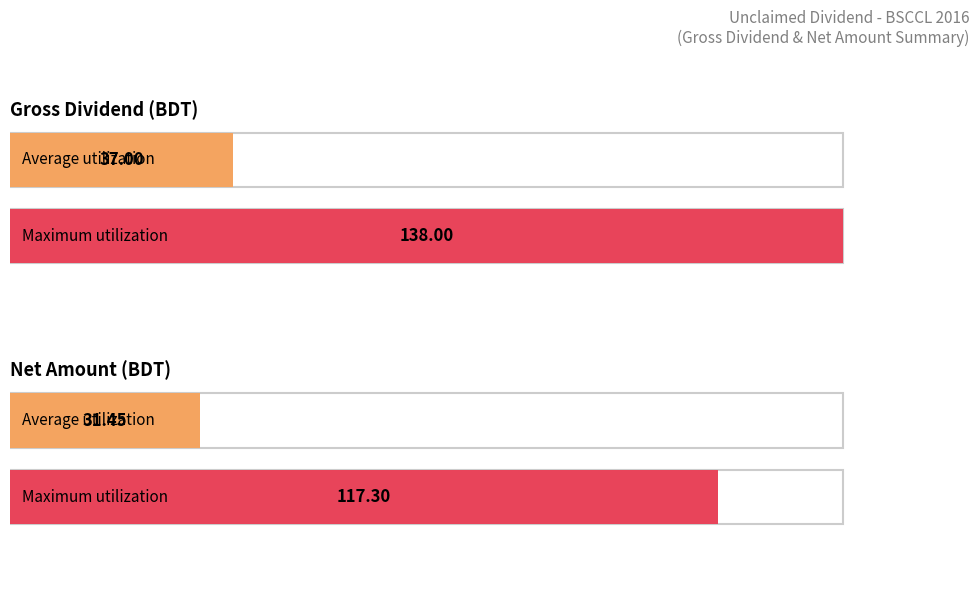

Between 1600004 and 1600015, which series saw the biggest shift?

Gross Dividend